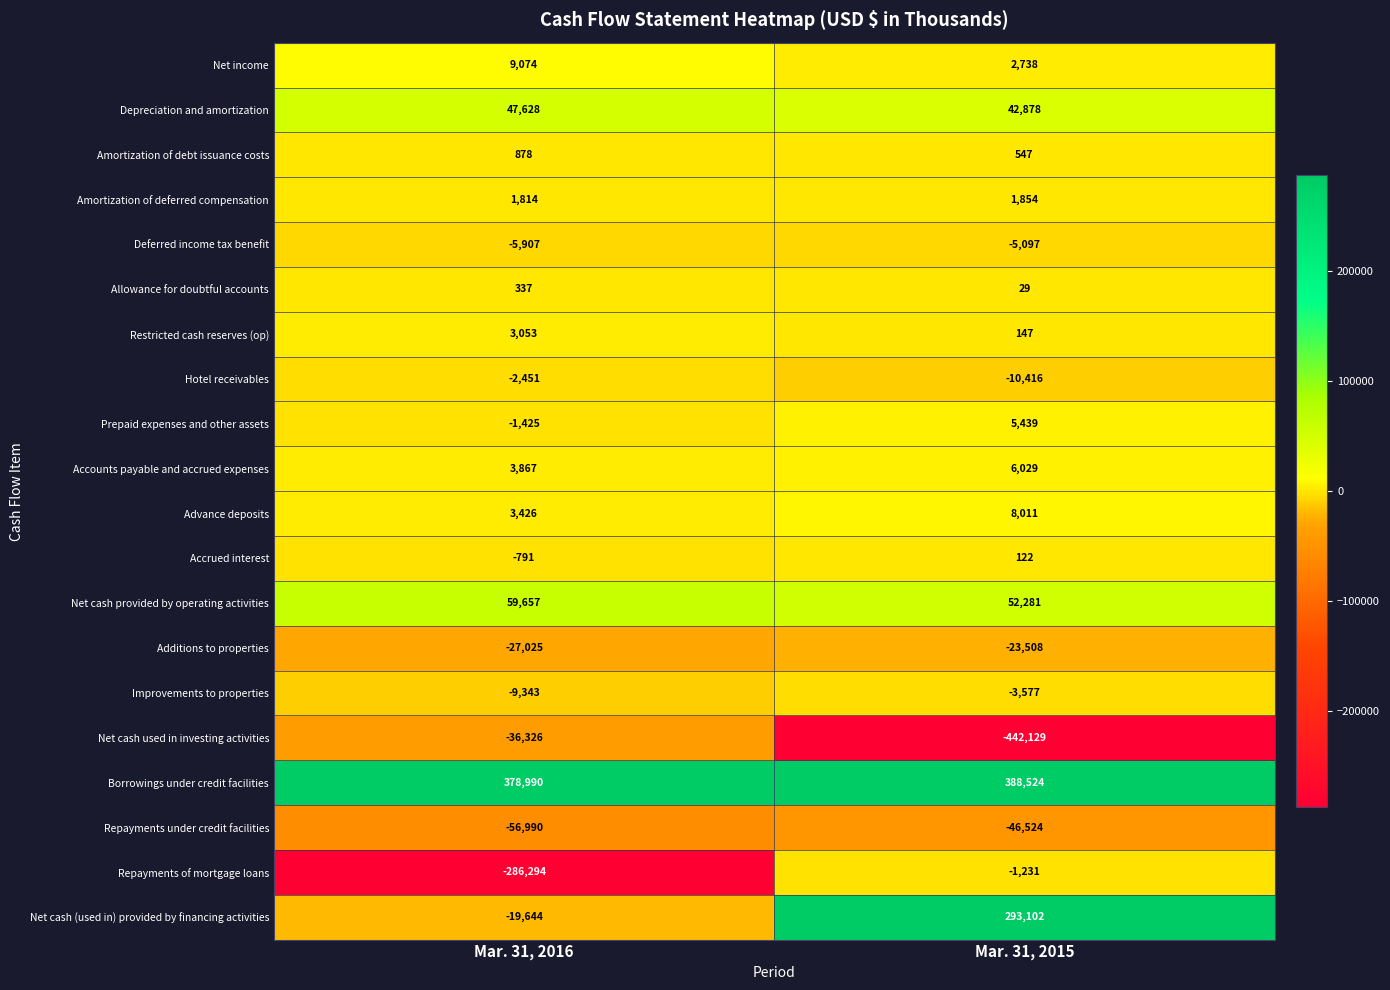

Read the Allowance for doubtful accounts value at Mar. 31, 2016, to the nearest 5.

335